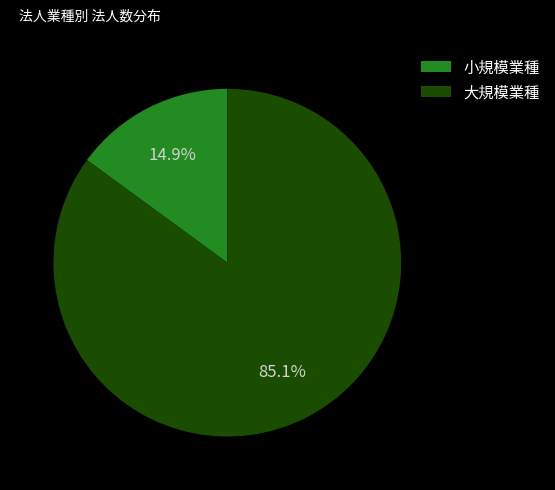

Combined, do 大規模業種 and 小規模業種 account for over 50%?

Yes